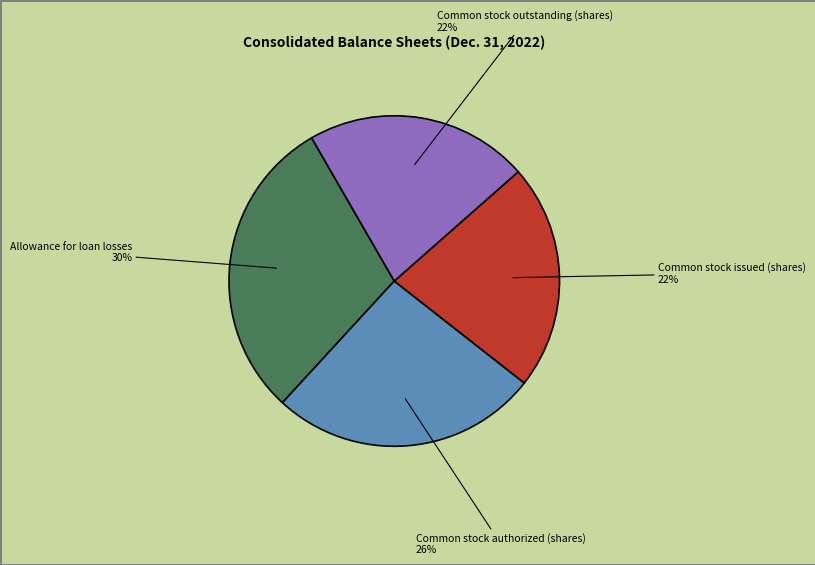

Does Allowance for loan losses represent more than half of the total?

No